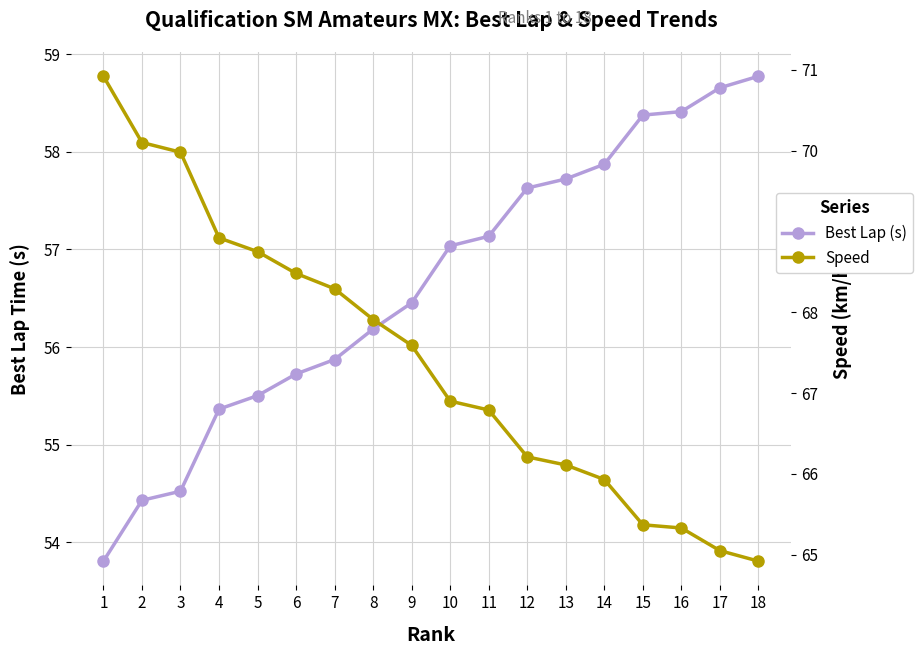

Rank the series by their average value, from lowest to highest.

Best Lap (s), Speed